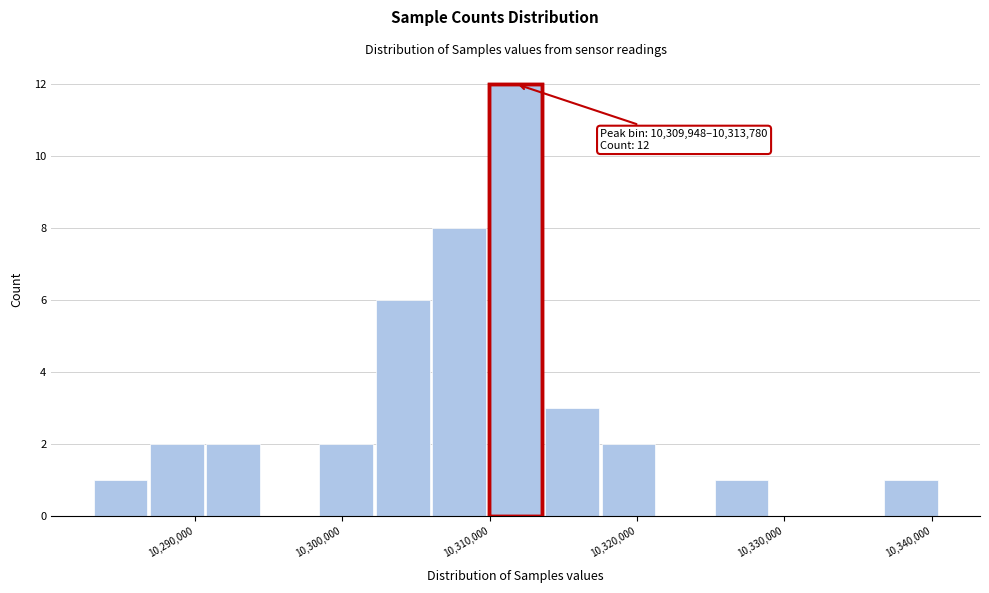

Around what value on the x-axis is the tallest bar? Give the approximate position of its centre, as read against the axis.

10312000